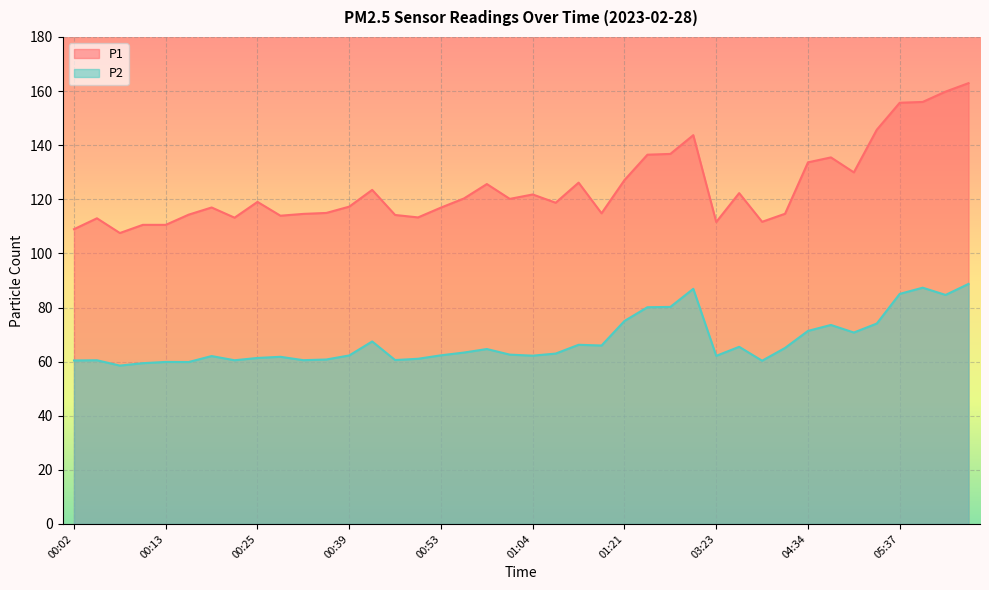

Which category has the lowest value in the P2 series?

00:08